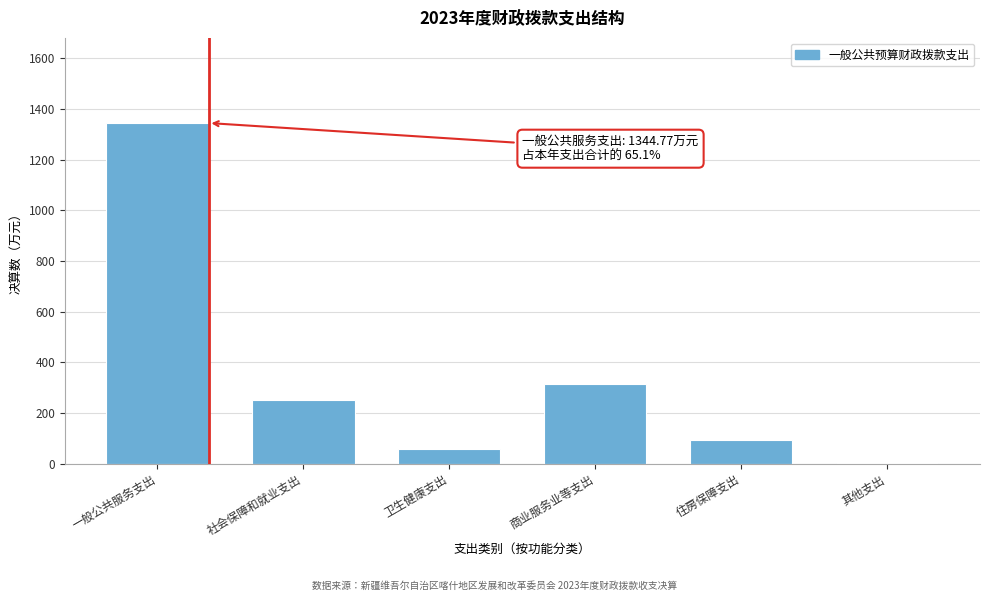

Reading right to left, transcribe all the data shown in this chart.

其他支出=2.8	住房保障支出=94.4	商业服务业等支出=316.0	卫生健康支出=58.0	社会保障和就业支出=249.2	一般公共服务支出=1344.8